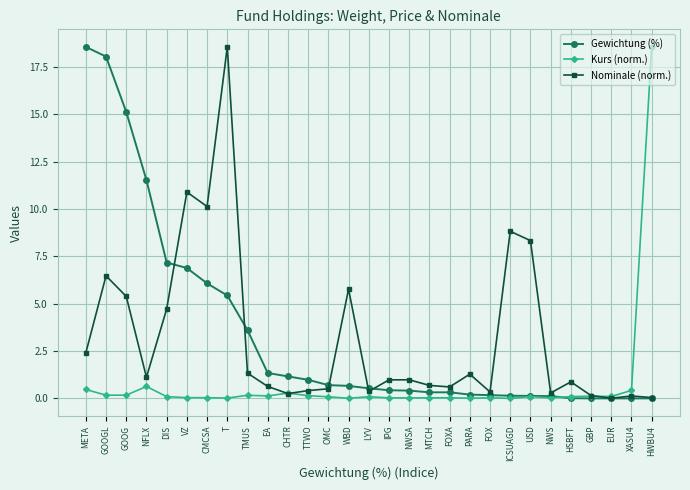

What is the value of the Nominale (norm.) point at the 6th from the left?

10.9